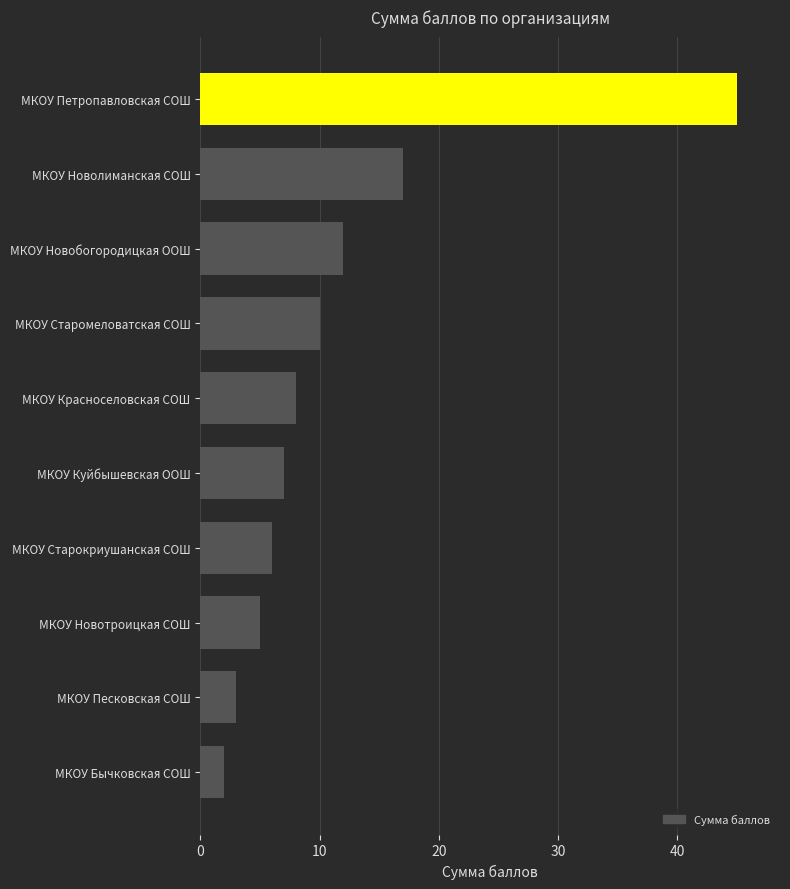

How many categories are shown in the chart?

10